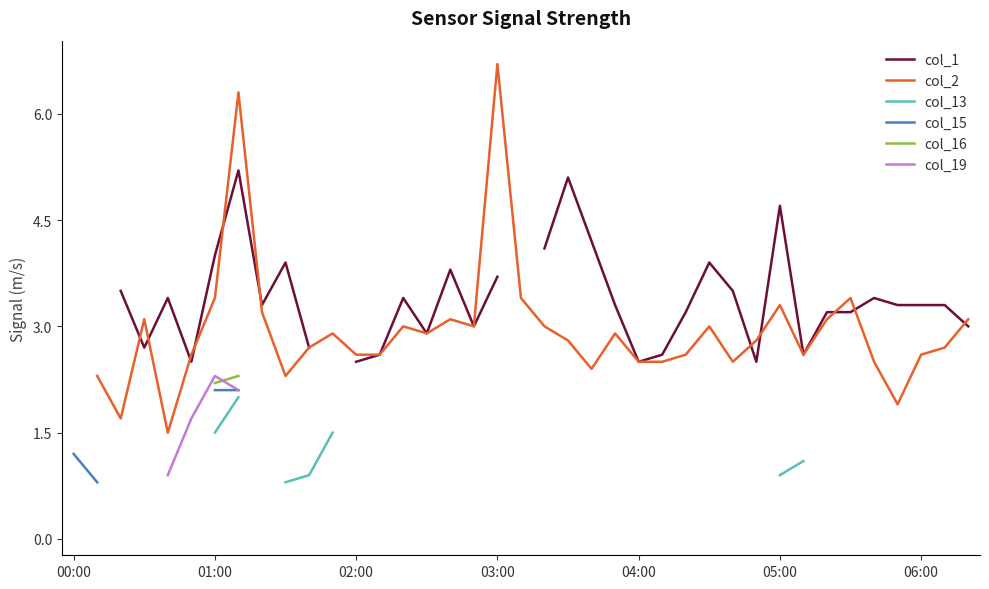

True or false: col_19 and col_16 cross at least once.

True